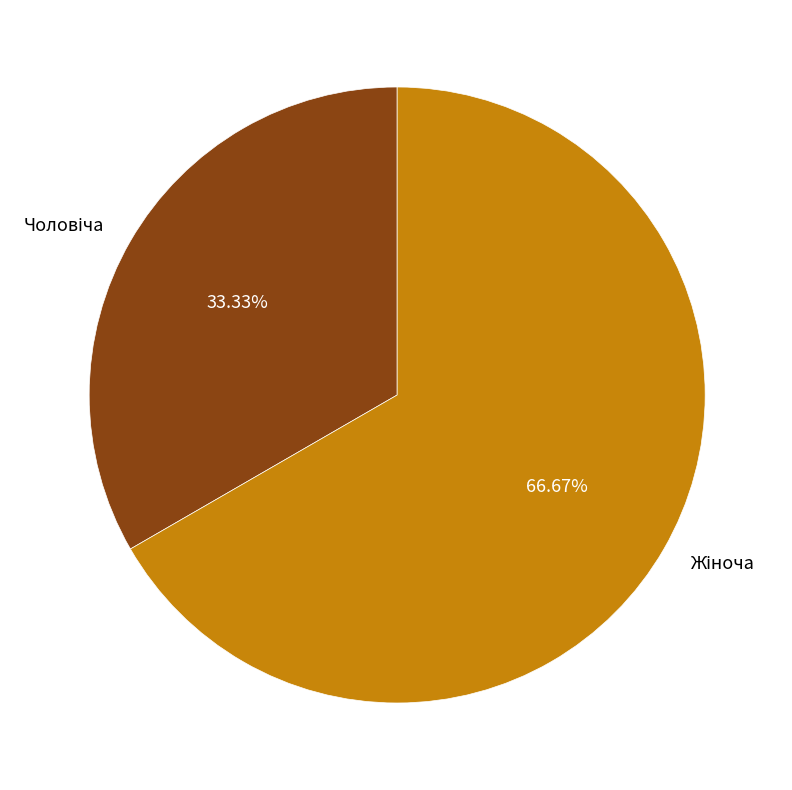

Does any single category account for the majority?

Yes